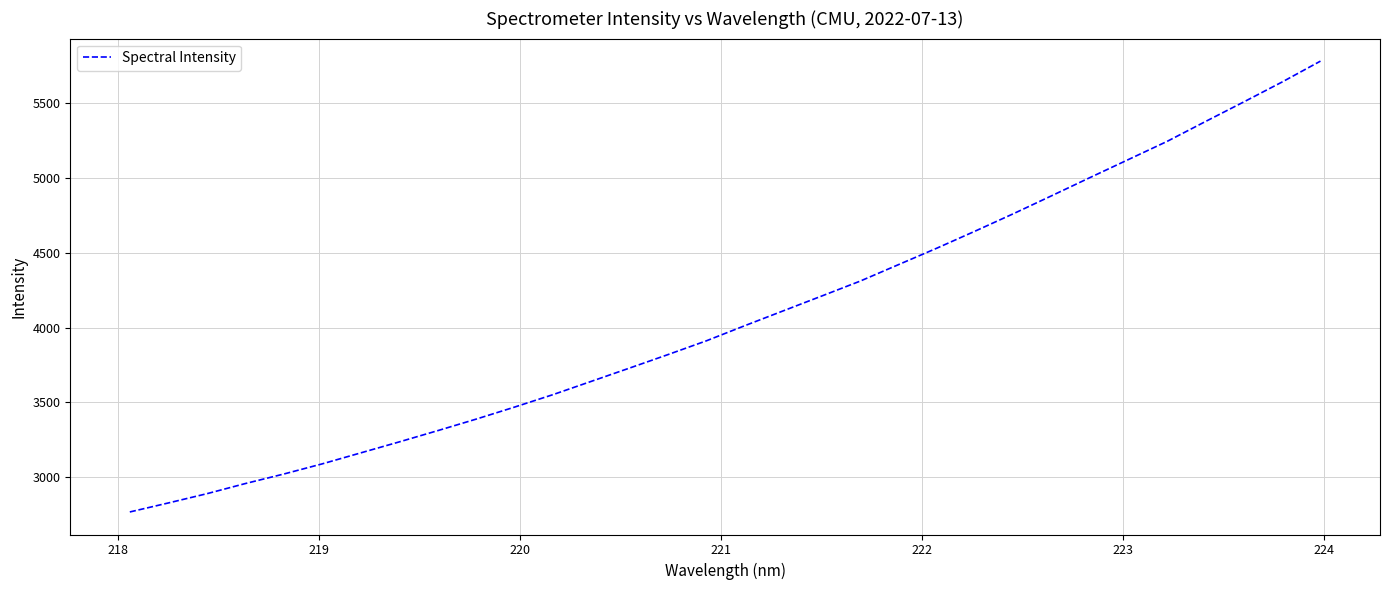

What is the difference between the maximum and minimum values?

3013.5